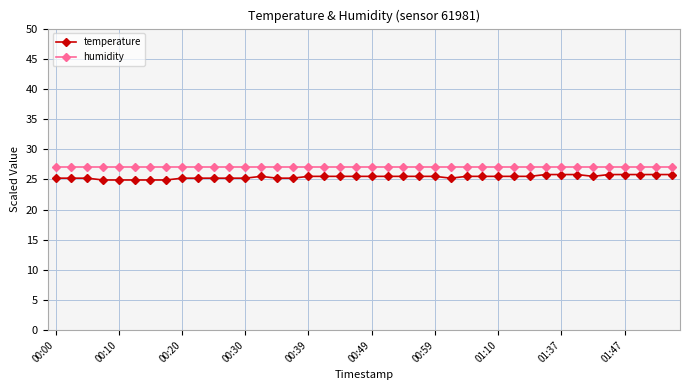

Rank the series by their maximum value, from highest to lowest.

humidity, temperature